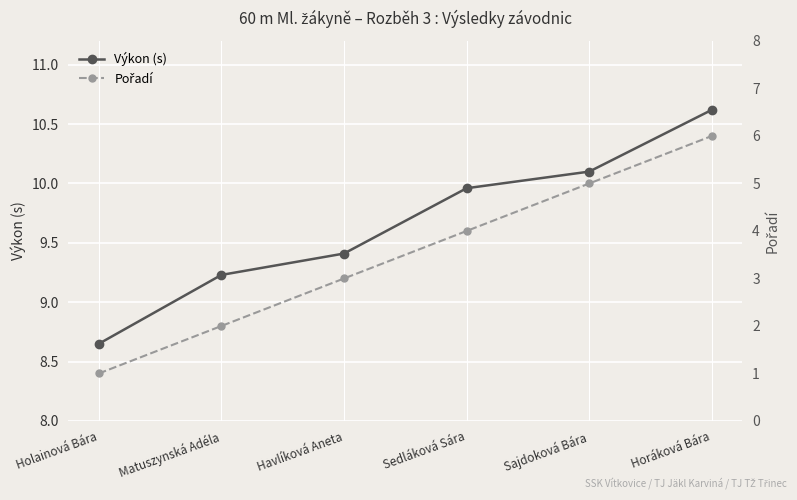

Is the value of Pořadí at Sajdoková Bára greater than the value of Výkon (s) at Holainová Bára?

No